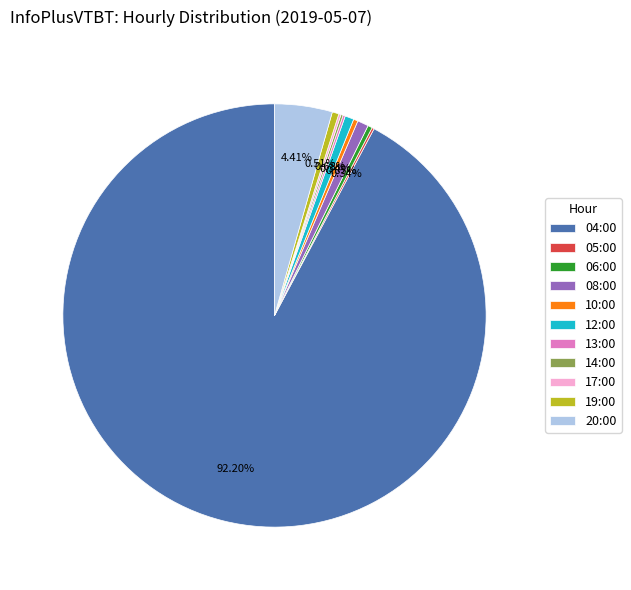

Combined, do 04:00 and 10:00 account for over 50%?

Yes